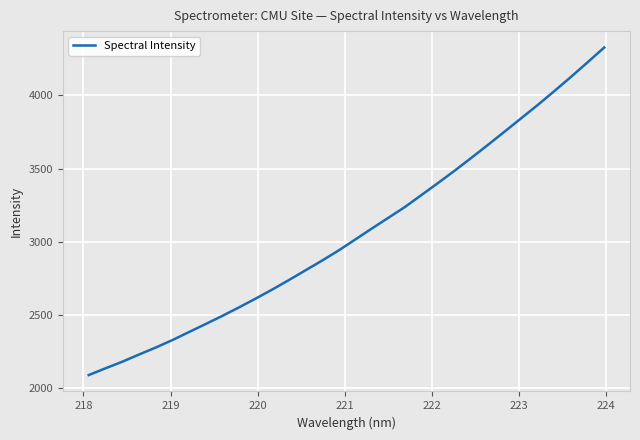

What is the greatest value displayed?

4327.1